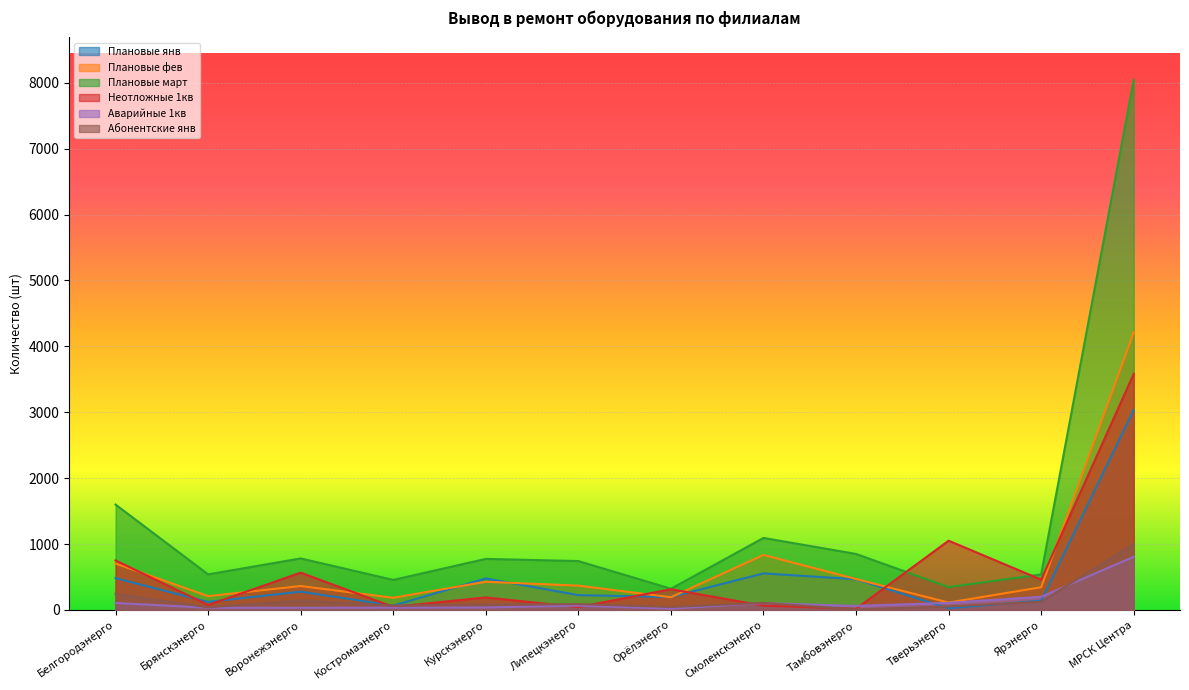

Which label corresponds to the largest value in the chart?

МРСК Центра